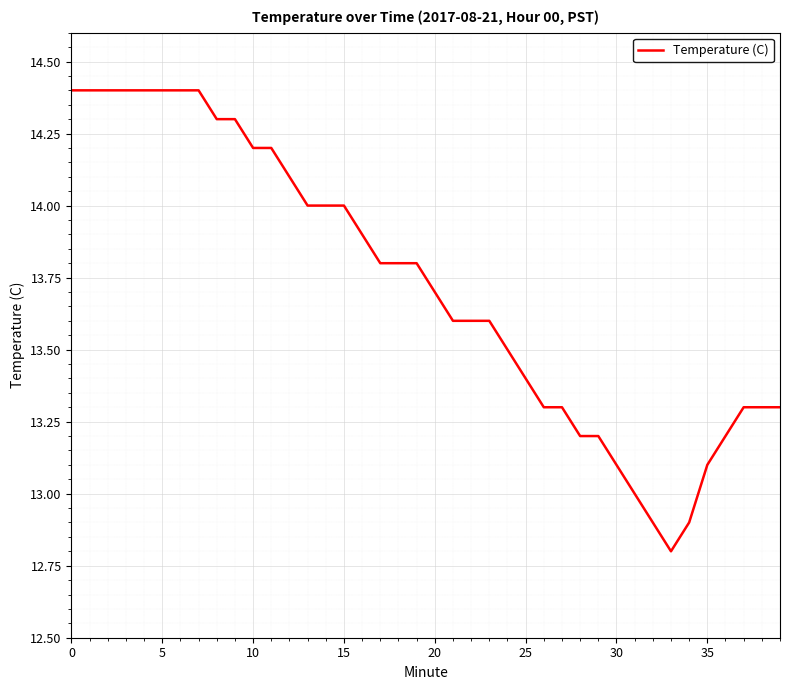

What is the smallest value displayed?

12.8